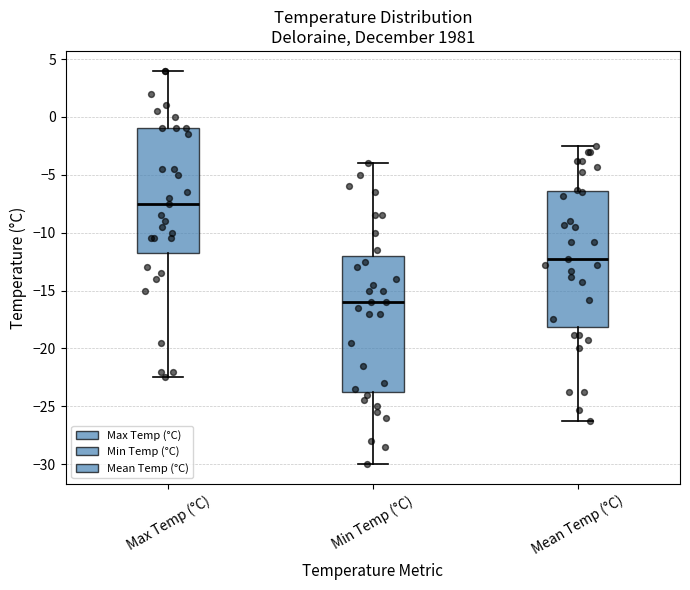

Reading left to right, read every box against the y-axis: the position of its median line, the range the box covers, and the ends of its whiskers. The values are not printed on the chart, so give them approximately, as read against the axis.

Max Temp (°C): median -7.5, box -11.5 to -1.0, whiskers -22.5 to 4.0
Min Temp (°C): median -16.0, box -23.5 to -12.0, whiskers -30.0 to -4.0
Mean Temp (°C): median -12.5, box -18.0 to -6.5, whiskers -26.5 to -2.5